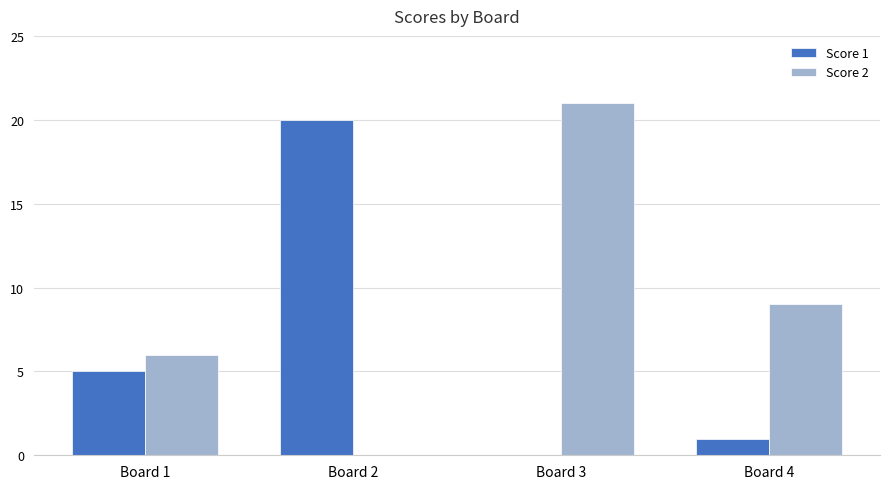

Reading right to left, extract all data points from this chart.

Score 1: Board 4=1	Board 3=0	Board 2=20	Board 1=5
Score 2: Board 4=9	Board 3=21	Board 2=0	Board 1=6